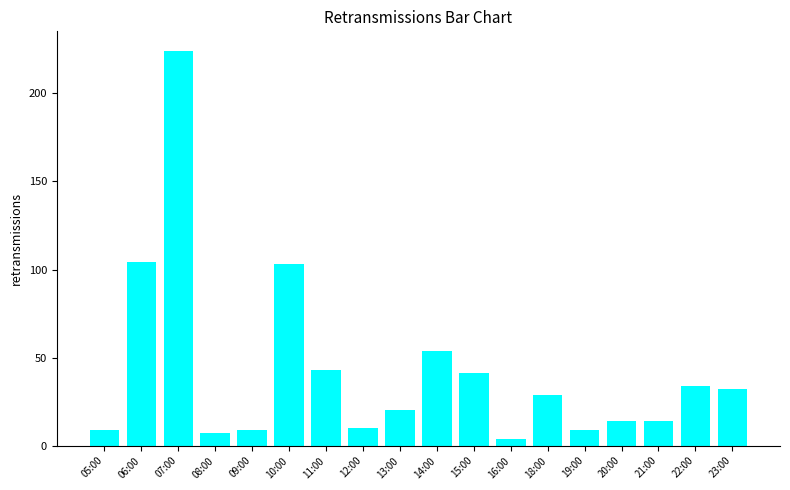

Does the chart contain stacked bars?

No